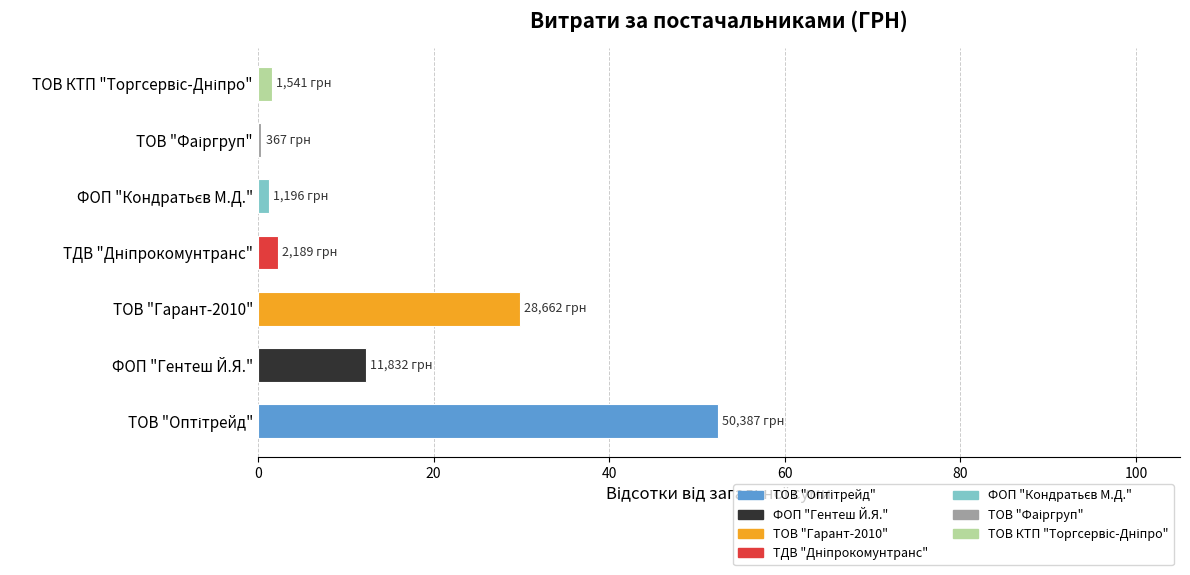

What is the difference between the maximum and minimum values?

52.0